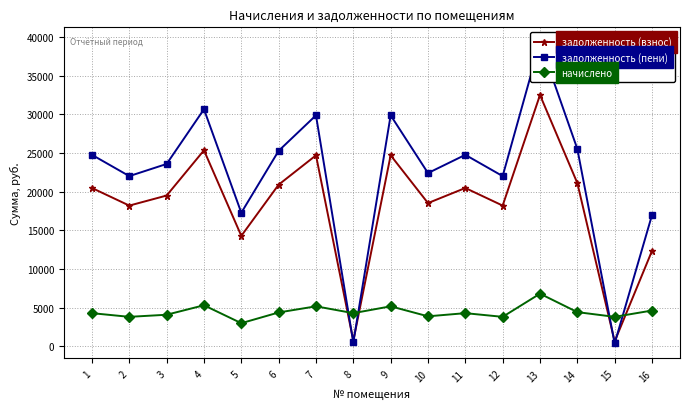

Which series has the widest spread of values?

задолженность (пени)